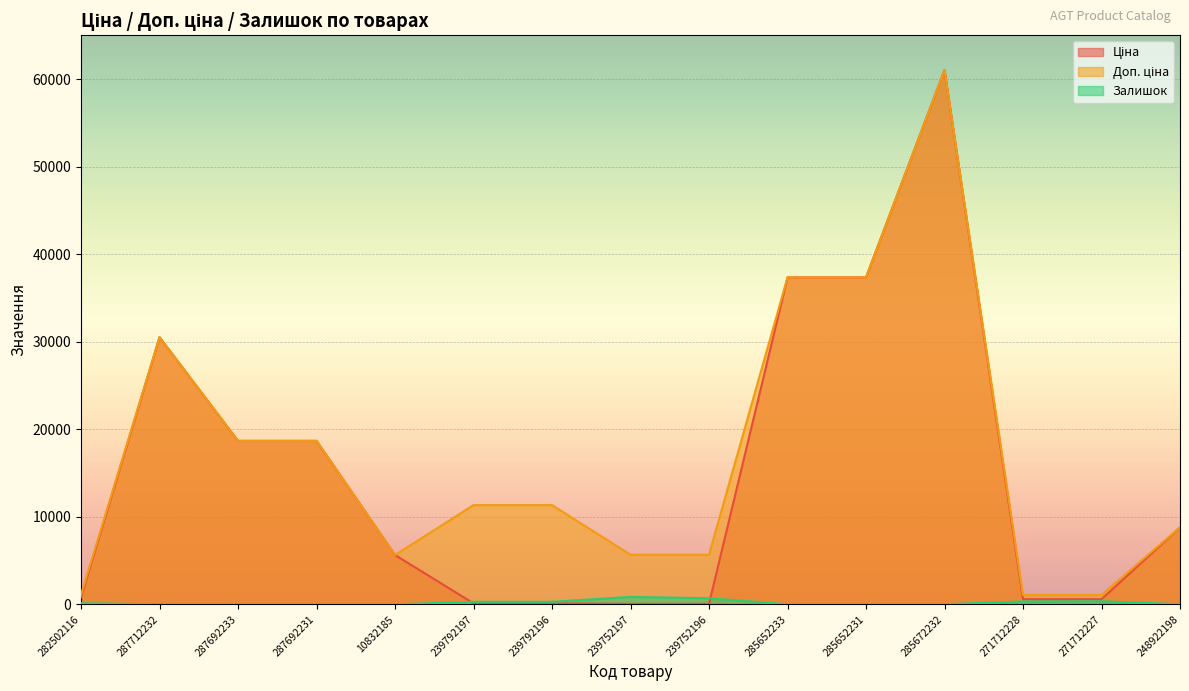

True or false: Доп. ціна and Залишок cross at least once.

False